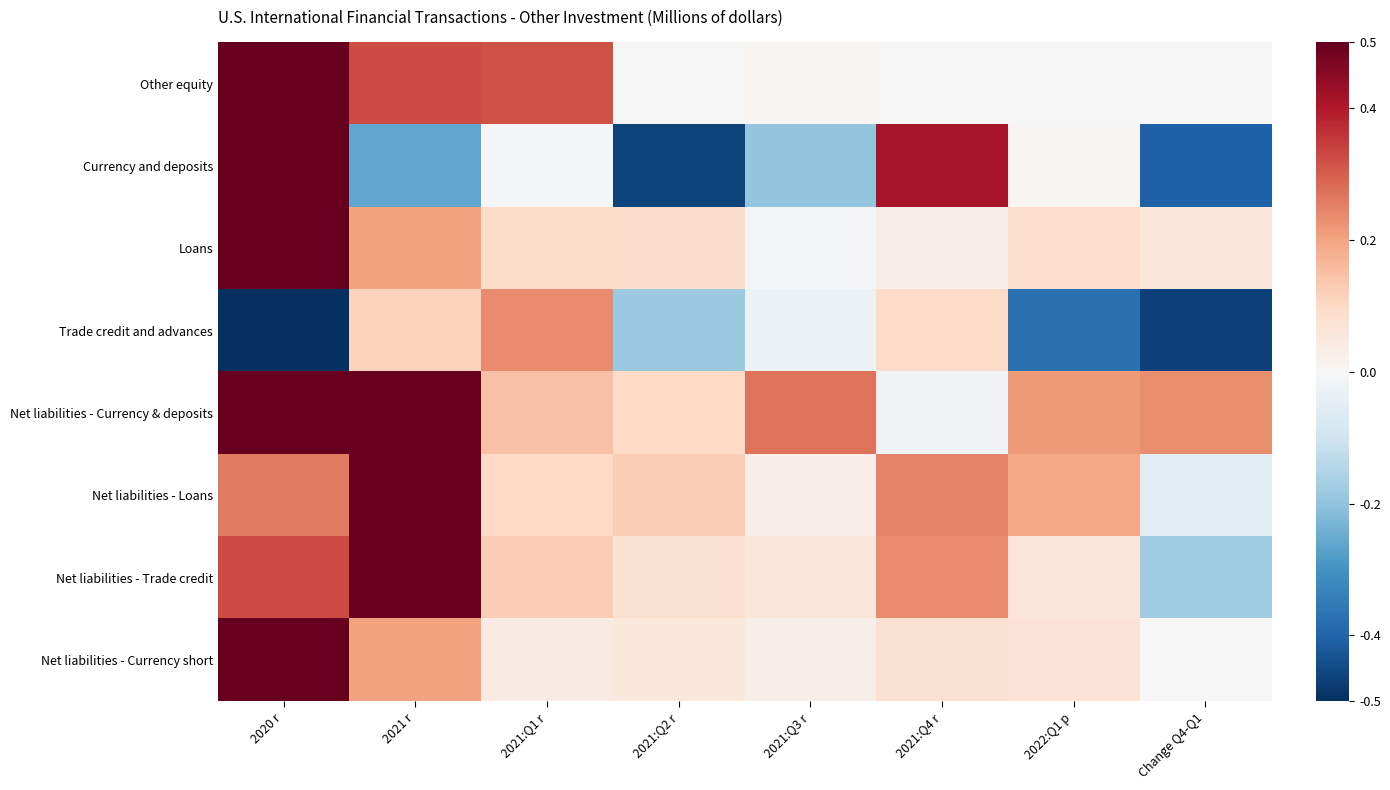

Rank the series by their maximum value, from lowest to highest.

Trade credit and advances, Other equity, Currency and deposits, Loans, Net liabilities - Currency & deposits, Net liabilities - Loans, Net liabilities - Trade credit, Net liabilities - Currency short